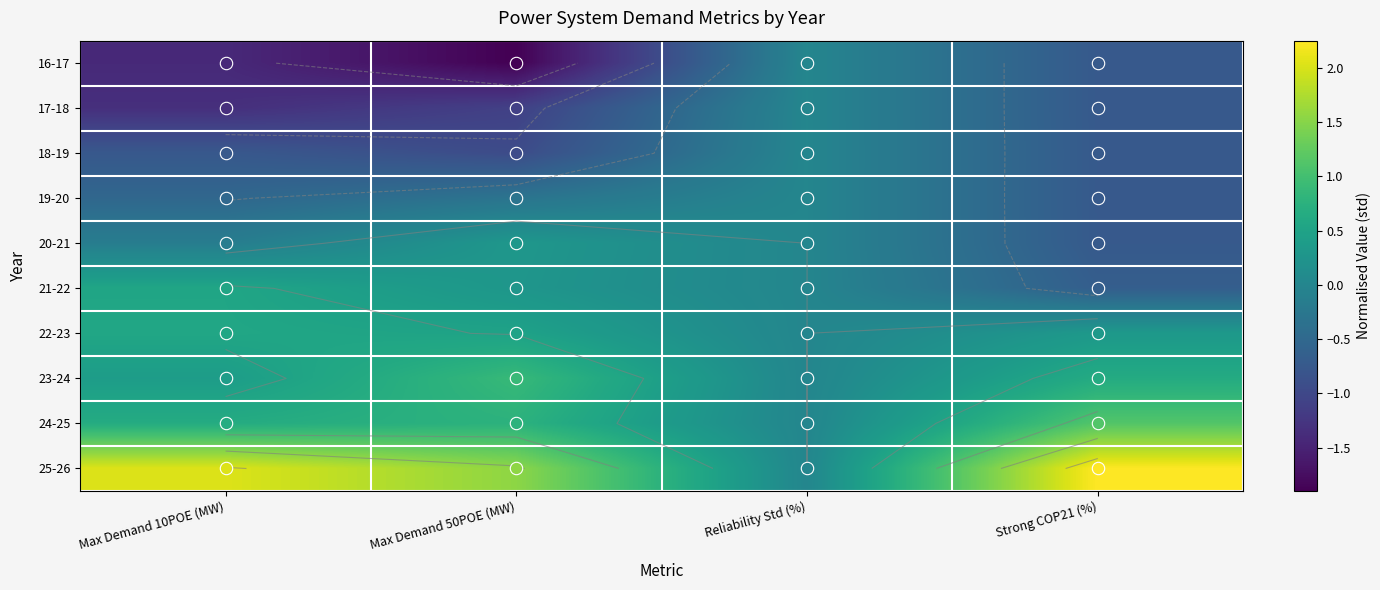

What is the difference between the 20-21 values at Max Demand 50POE (MW) and Reliability Std (%)?

0.3